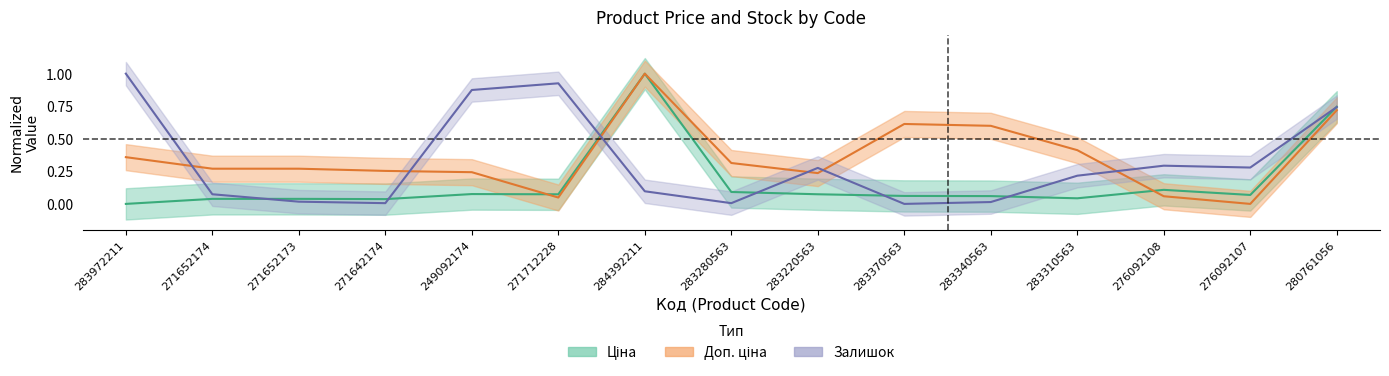

True or false: Доп. ціна has more than 2 interior local peaks.

False